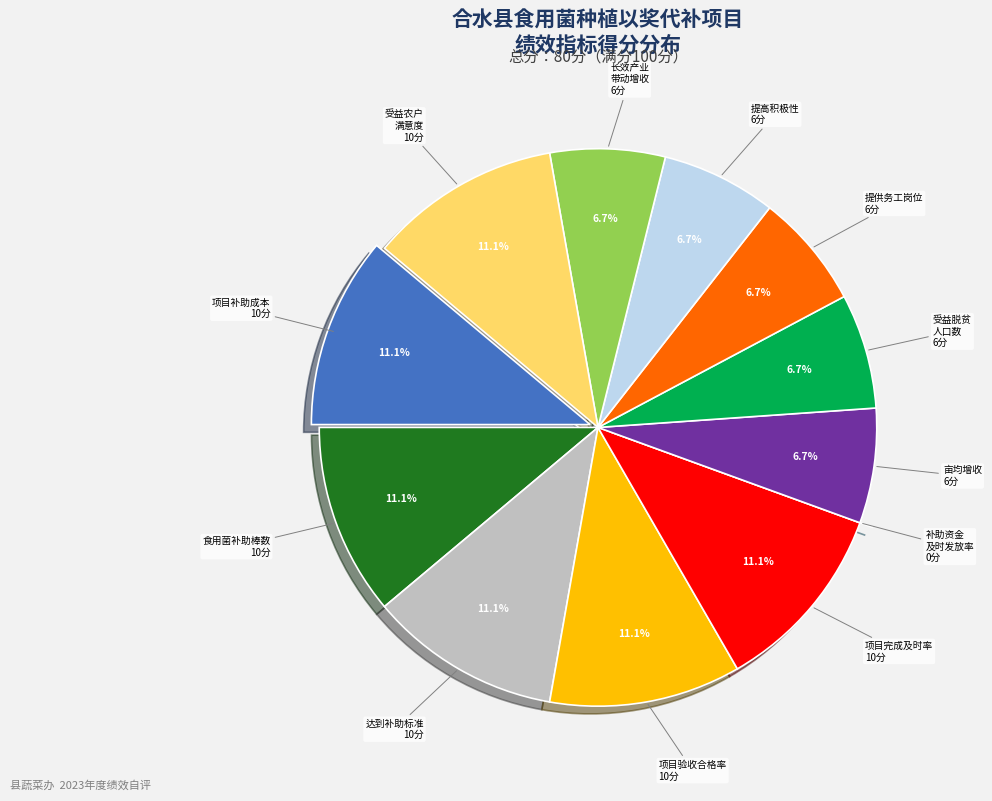

Is there a majority slice in this chart?

No